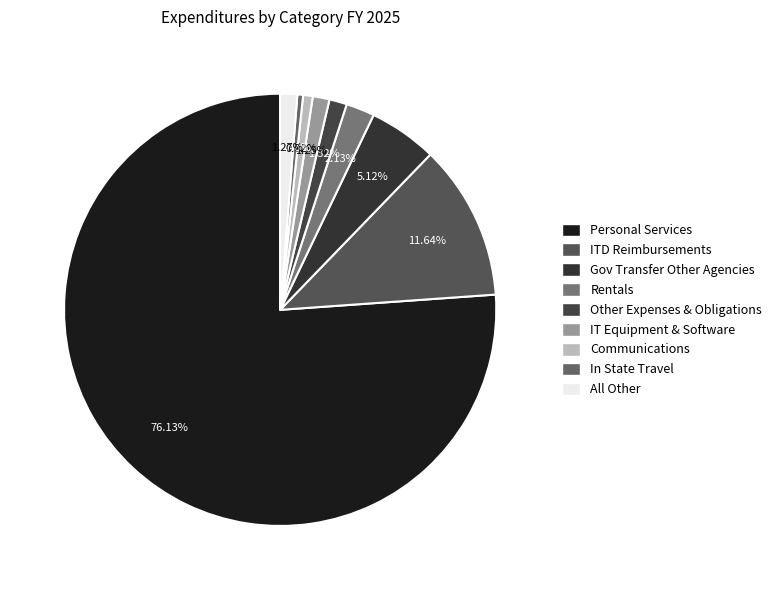

Is it true that ITD Reimbursements is 12% of the pie?

True